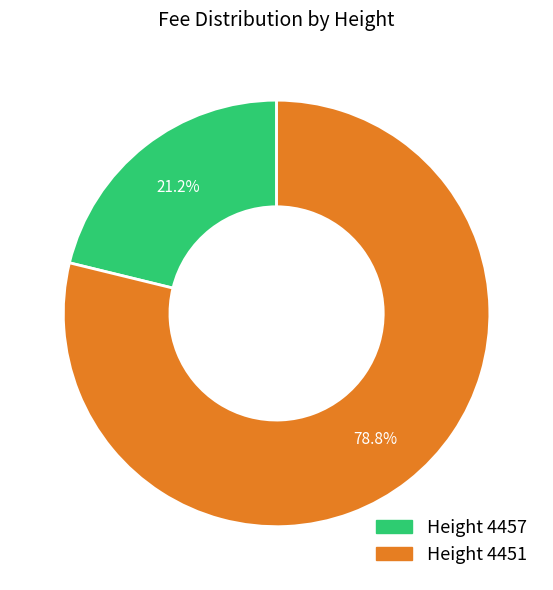

Does any single category account for the majority?

Yes